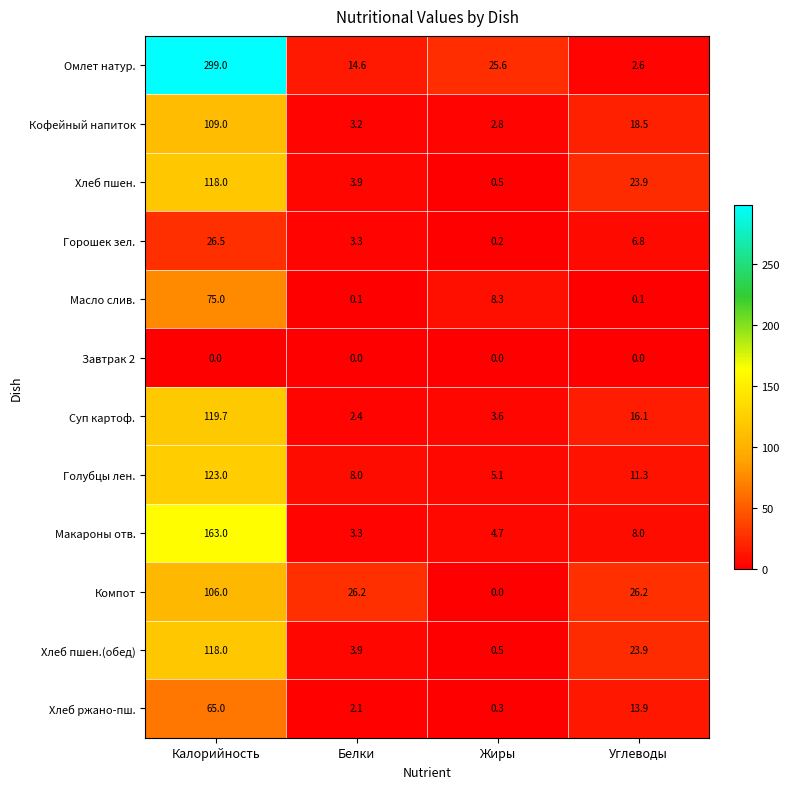

What is the maximum value for Горошек зел.?

26.5